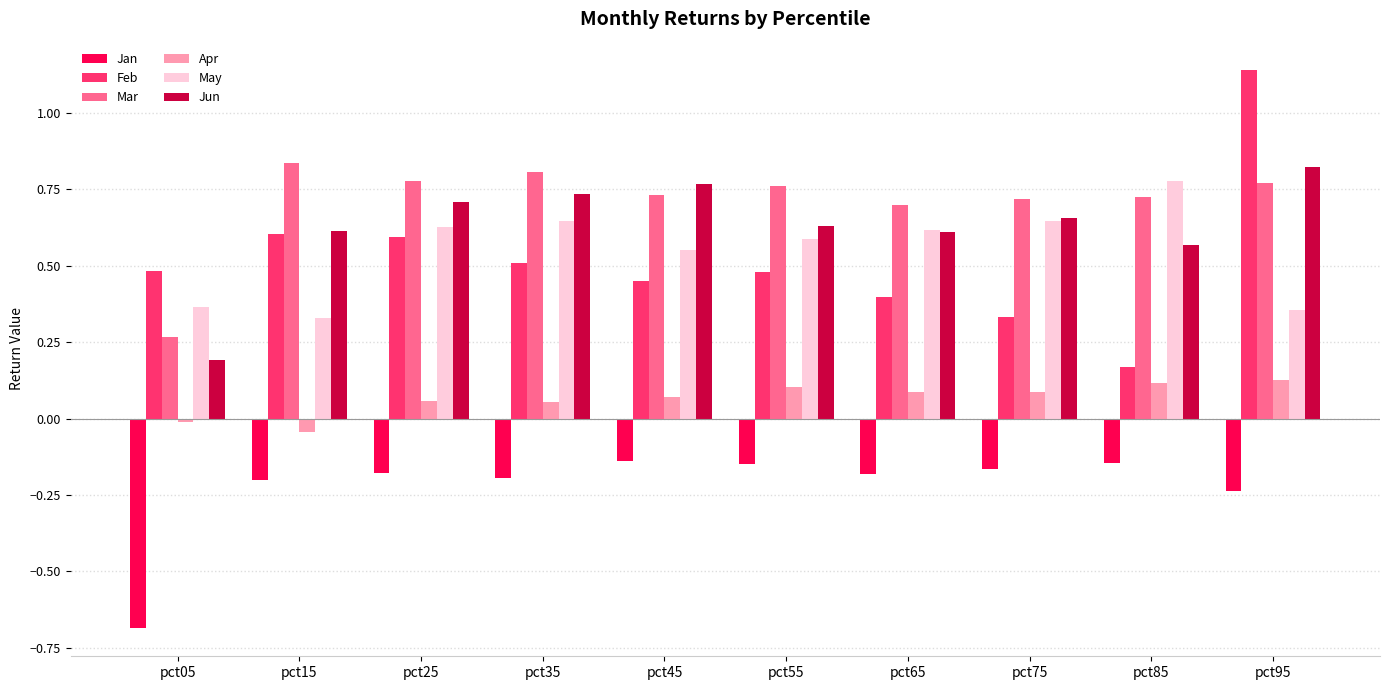

At which label does Jan reach its minimum?

pct05